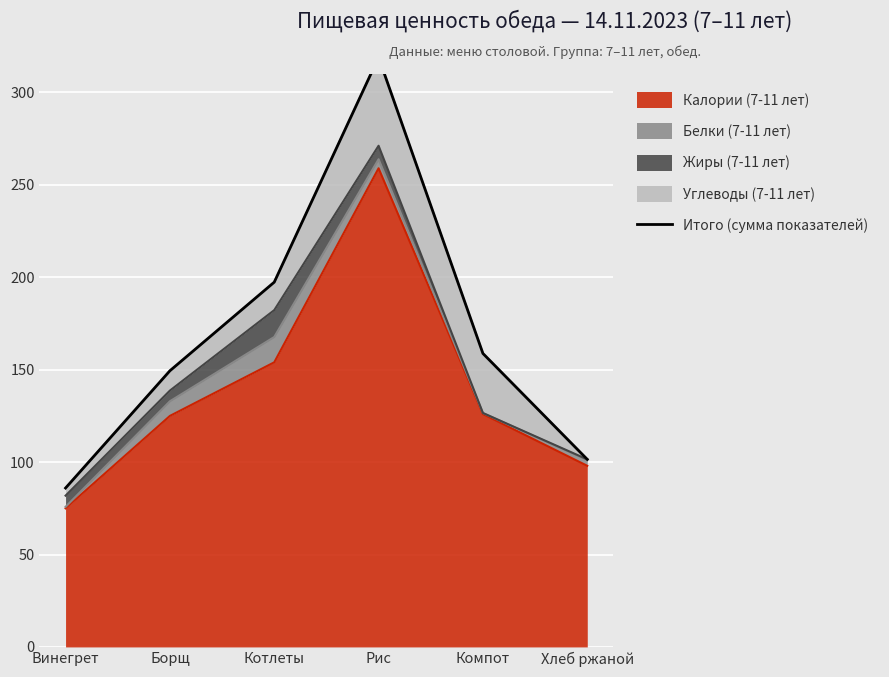

What position from the right is Борщ?

5